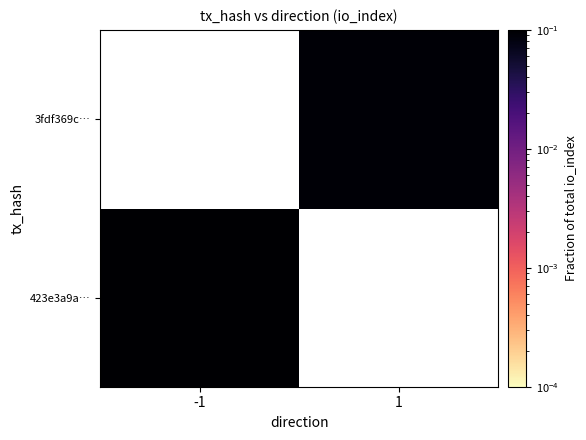

Rank the series by their maximum value, from highest to lowest.

423e3a9a…, 3fdf369c…